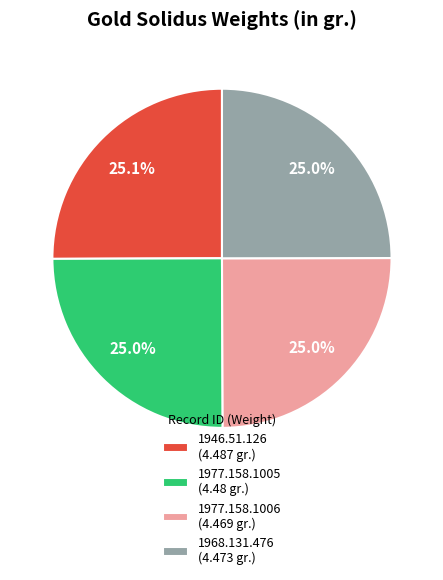

How much of the chart is everything except 1977.158.1005?

75.0%